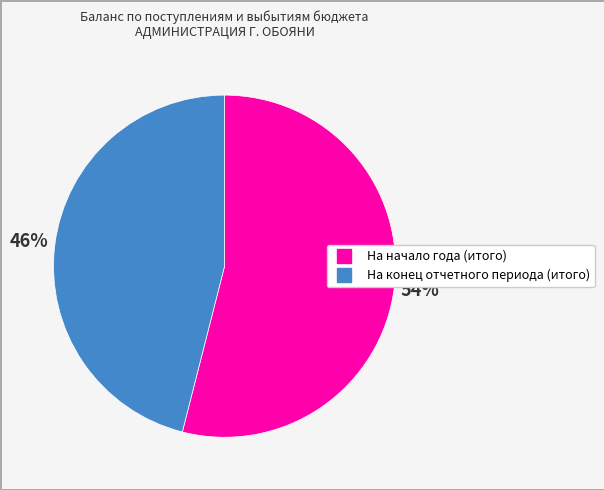

The На начало года (итого) slice represents 47% of the pie. True or false?

False